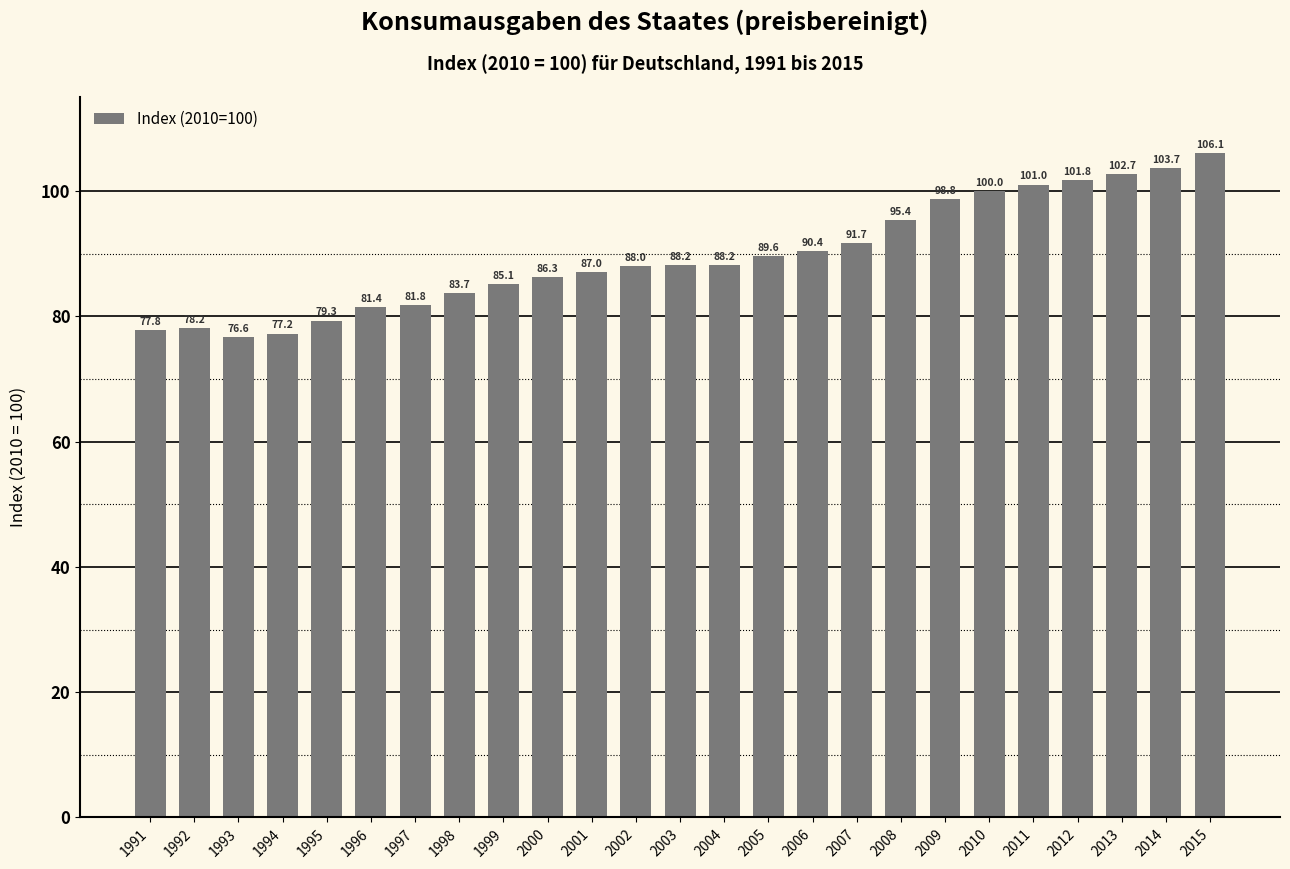

How many data points are above 88?

14